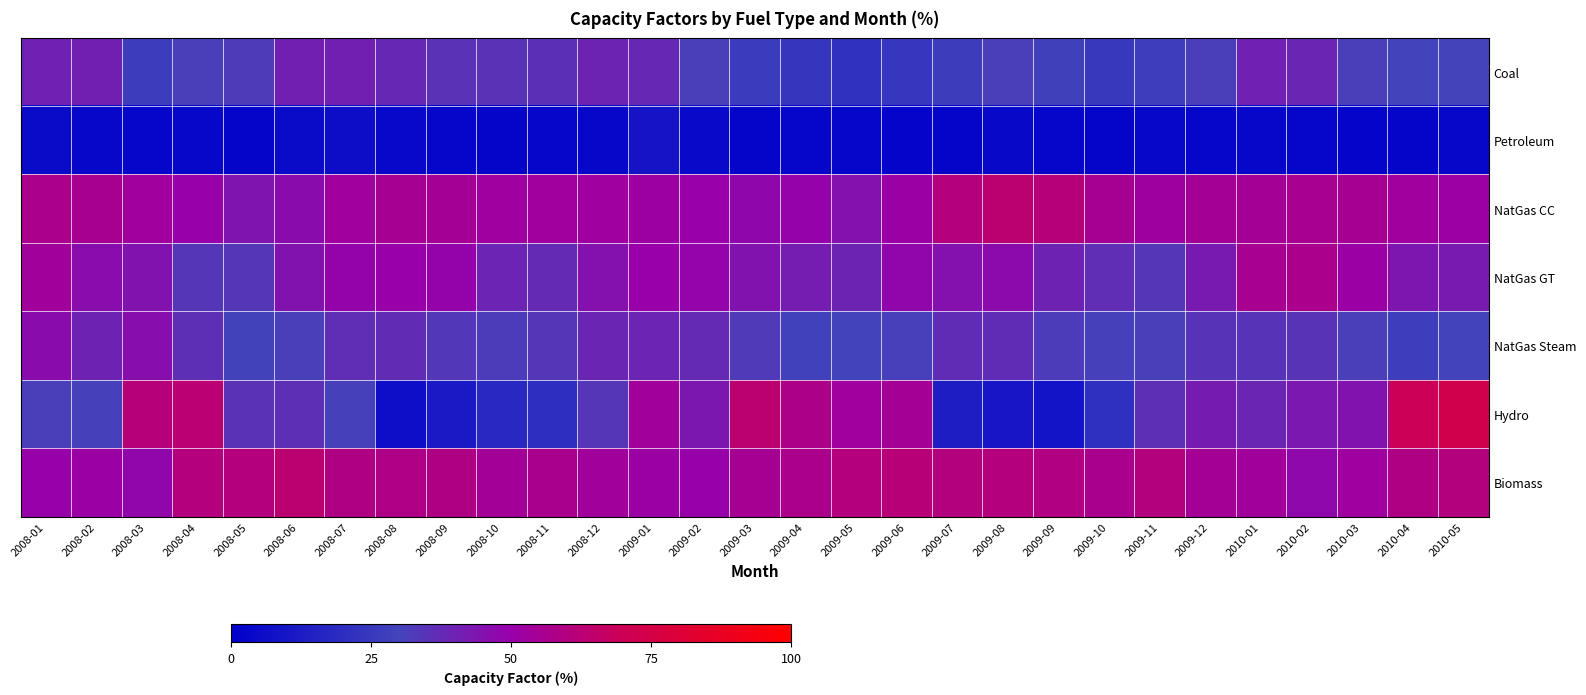

What is the spread (max minus min) of values at 2009-08?

59.2